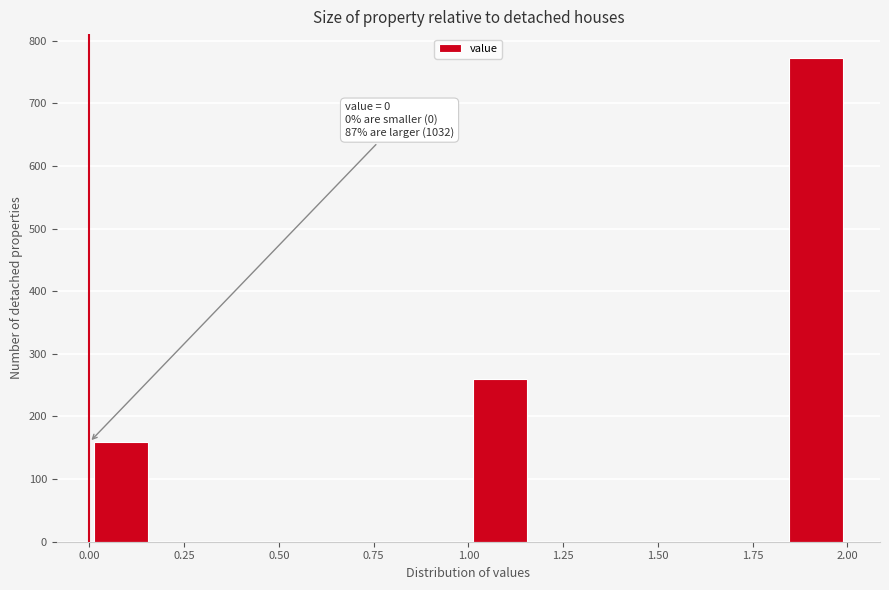

Read against the x-axis, roughly where is the centre of the tallest bar?

1.90